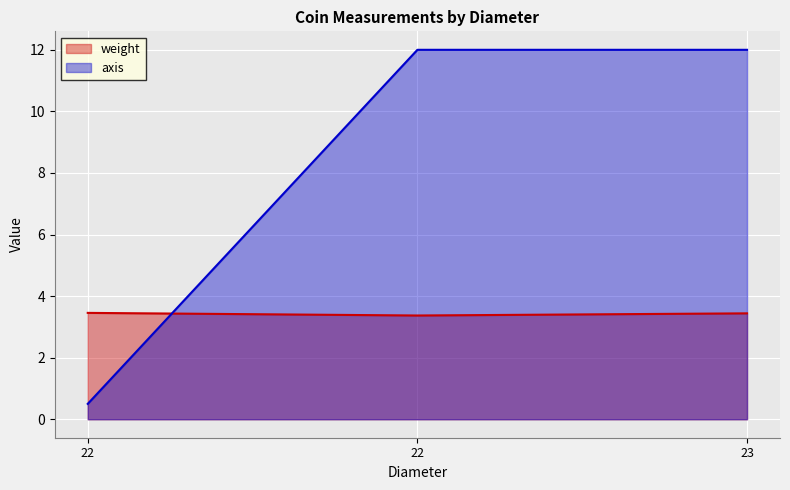

What is the lowest value of the axis series?

0.5